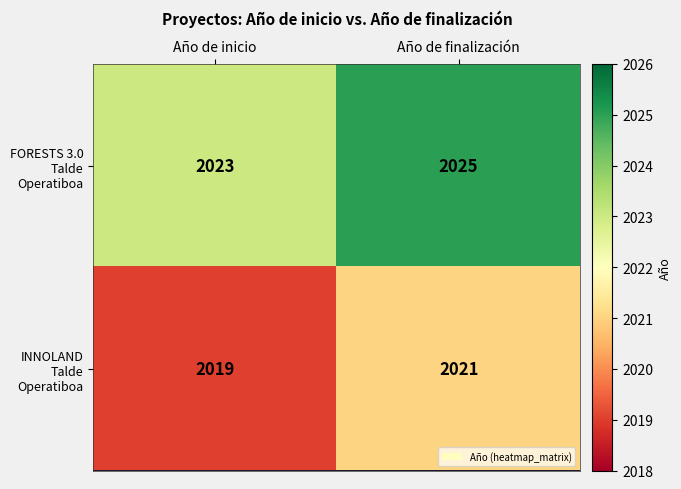

Where is INNOLAND Talde Operatiboa nearest to the value 2020?

Año de inicio